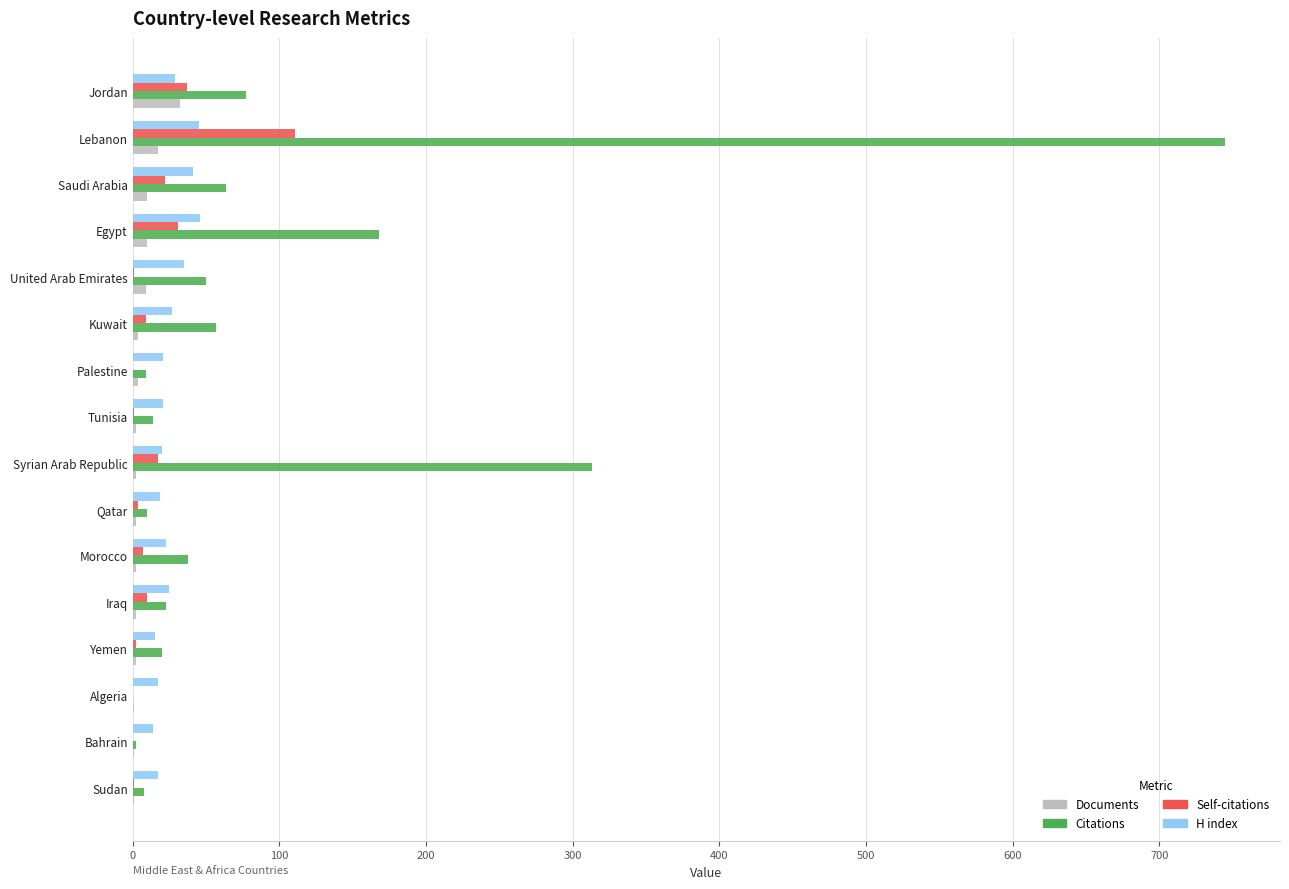

Which series has the largest total across all categories?

Citations